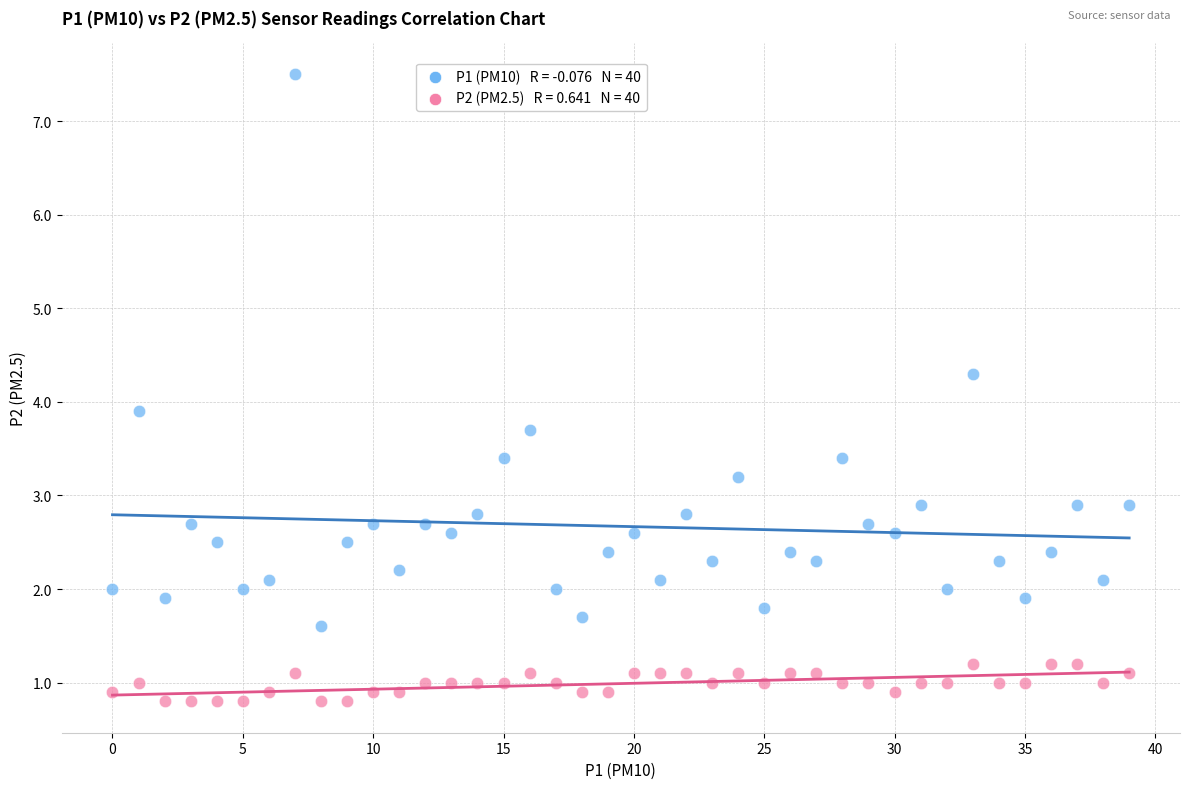

Across all series, what Y value is closest to 4?

3.9